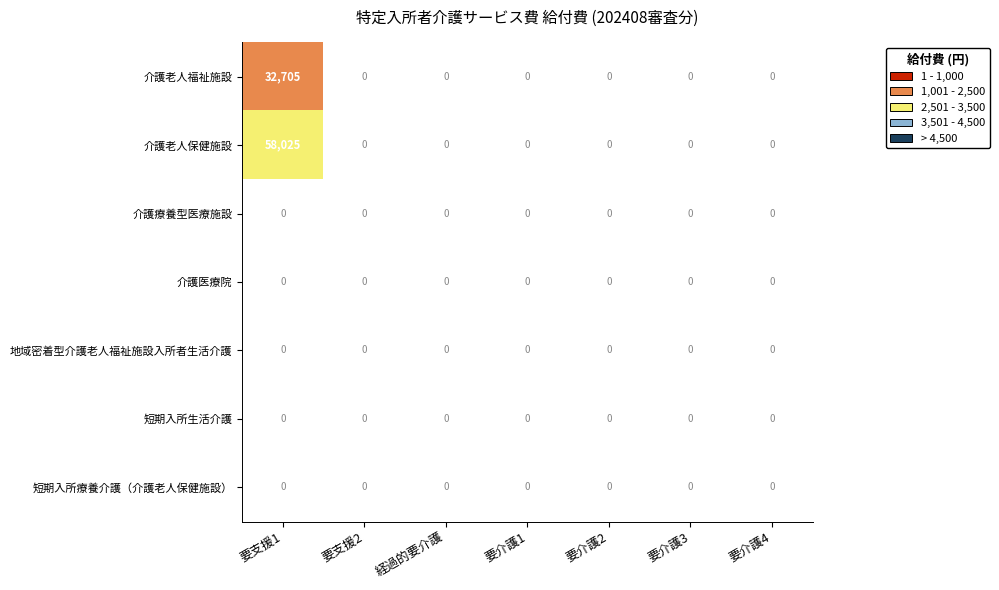

Which series has the largest total across all categories?

介護老人保健施設